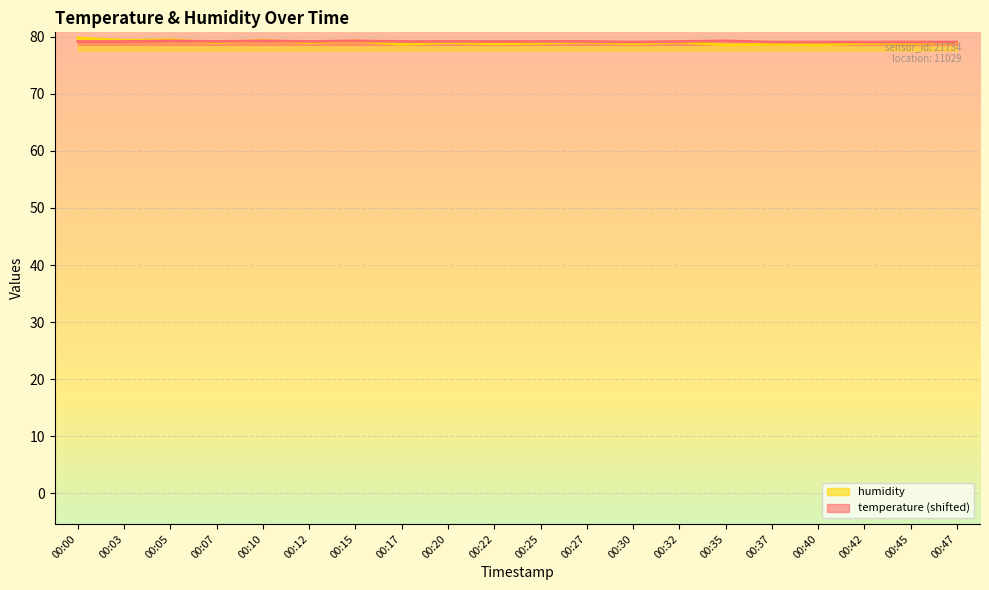

What is the total value across all series at 00:07?

158.2